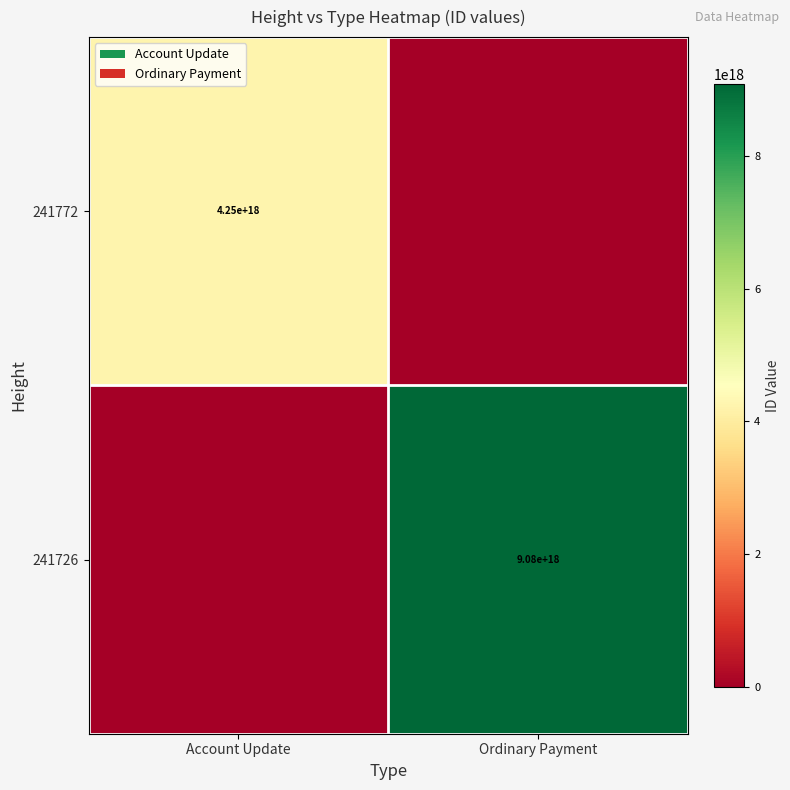

The 241772 series shows 2670912431034940416 at Account Update. True or false?

False